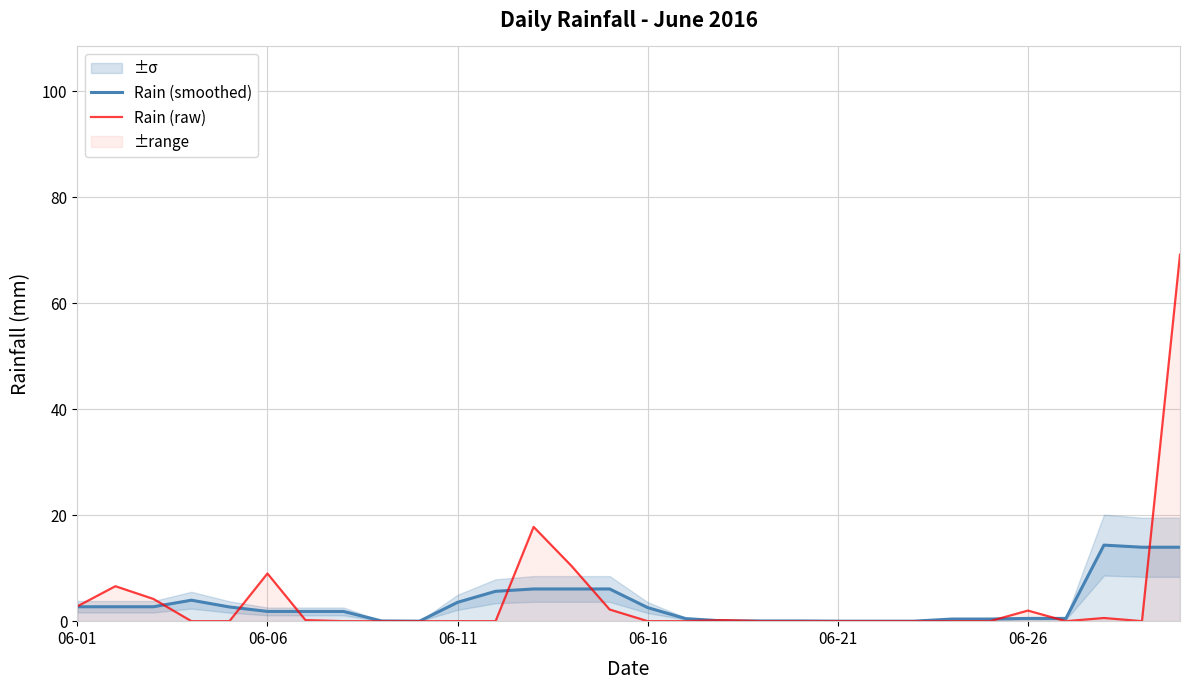

What is the highest value of the Rain (raw) series?

69.2